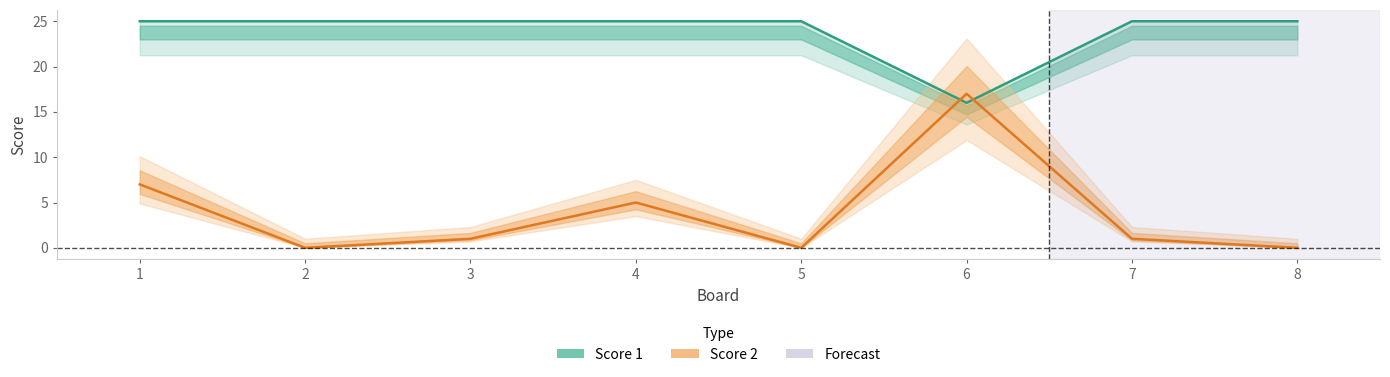

Reading left to right, what are all the values shown in this chart?

Score 1: 25	25	25	25	25	16	25	25
Score 2: 7	0	1	5	0	17	1	0